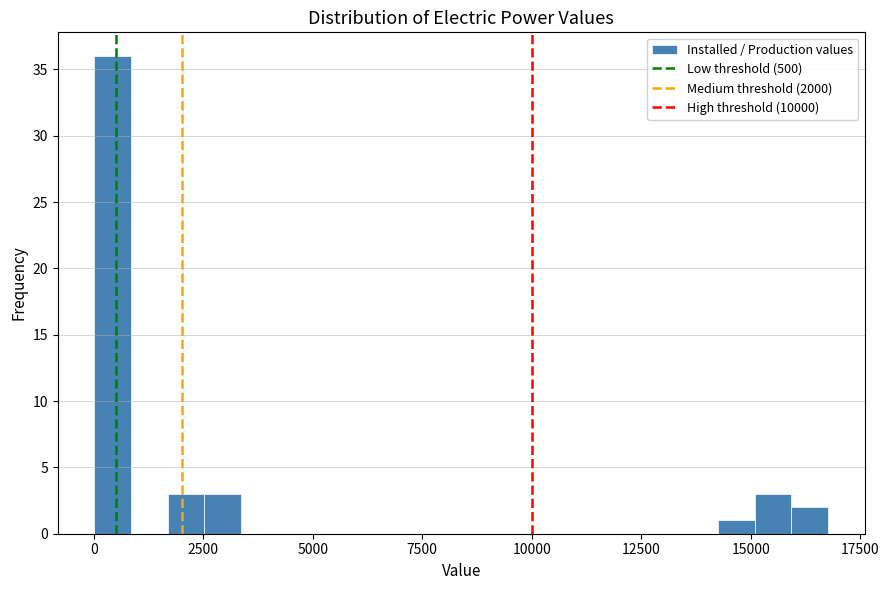

Around what value on the x-axis is the tallest bar? Give the approximate position of its centre, as read against the axis.

500